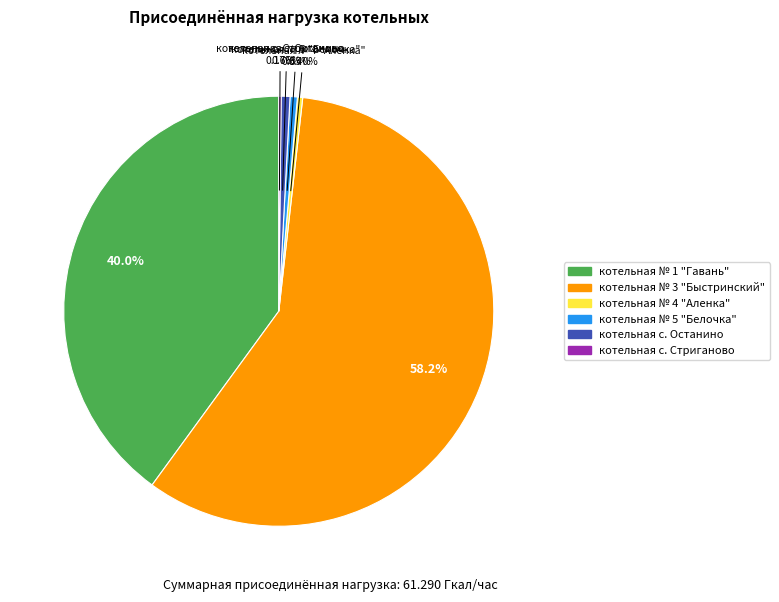

To the nearest percent, what percentage of the pie is котельная № 5 "Белочка"?

1%